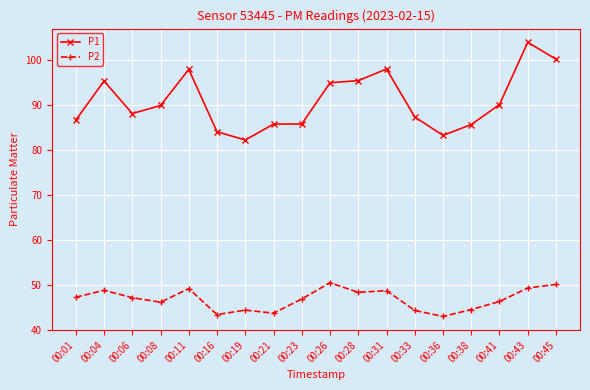

What is the approximate value of P1 at 00:41?

90.1